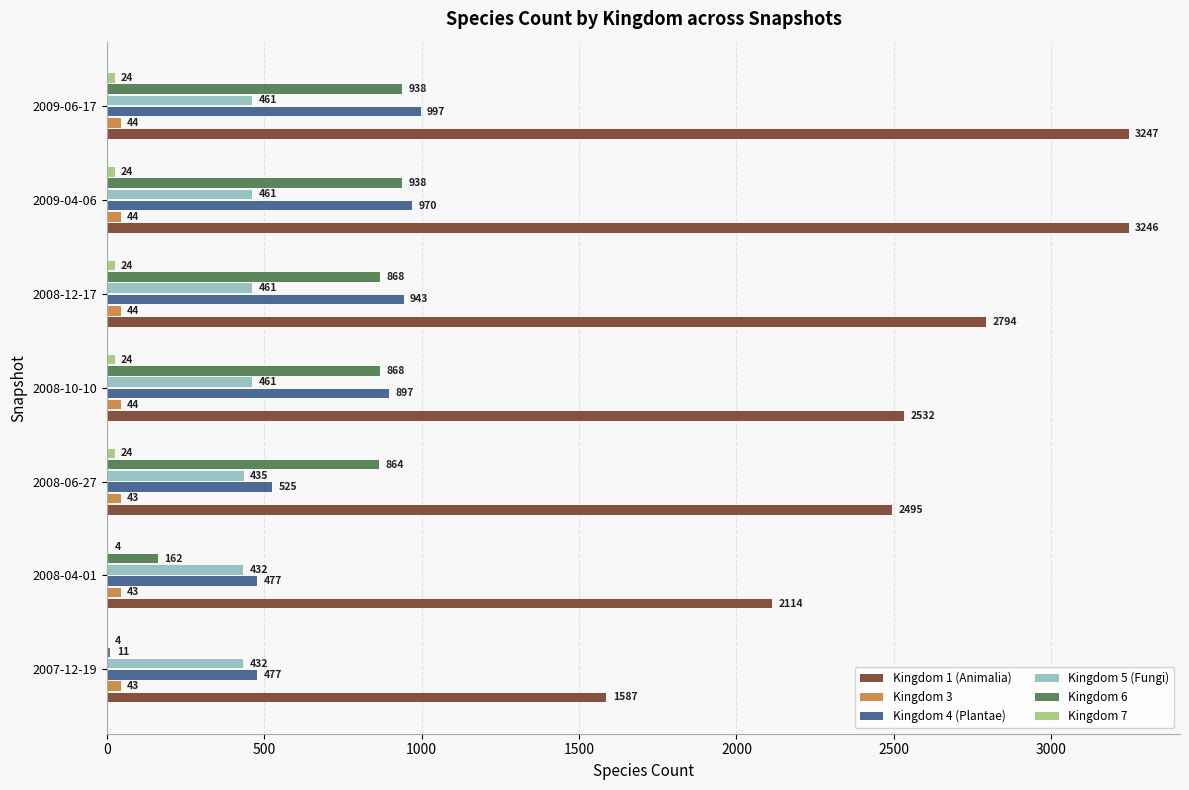

Which series has the largest total across all categories?

Kingdom 1 (Animalia)